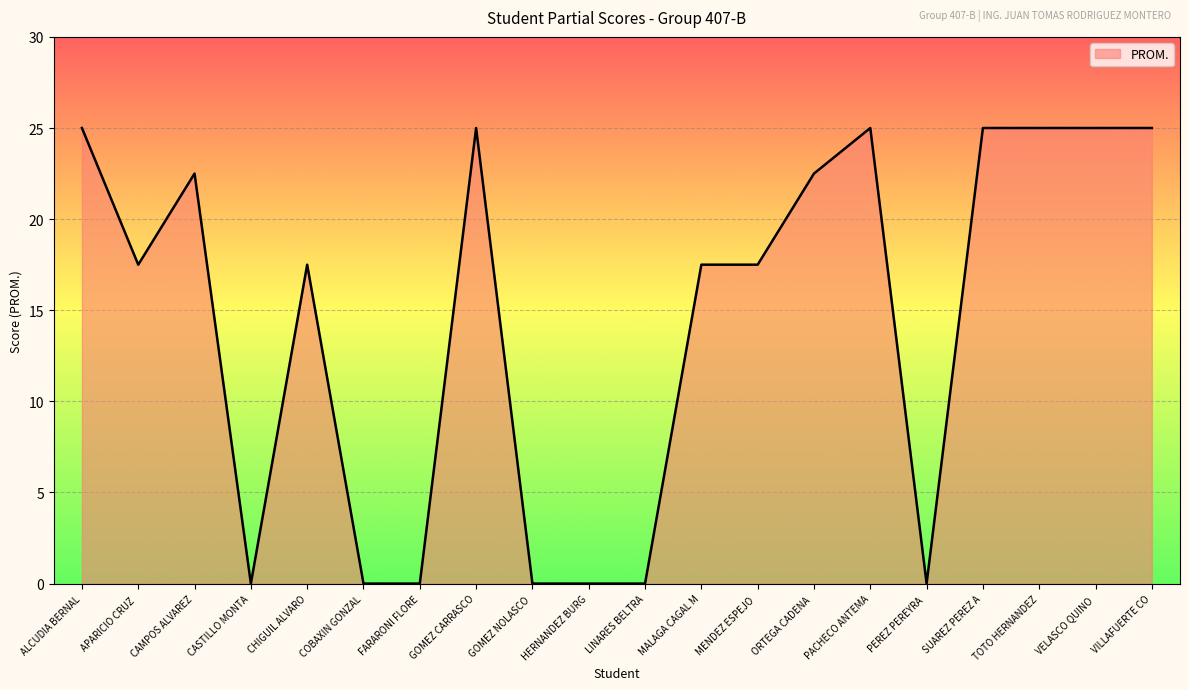

What is the difference between the maximum and minimum values?

25.0